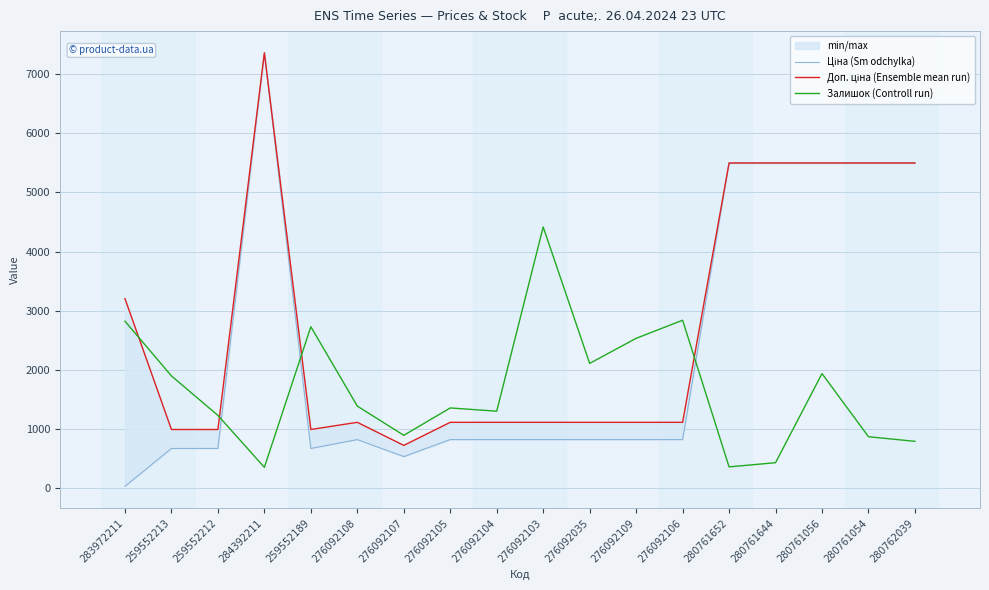

What is the difference between the Залишок (Controll run) values at 276092107 and 259552212?

337.3